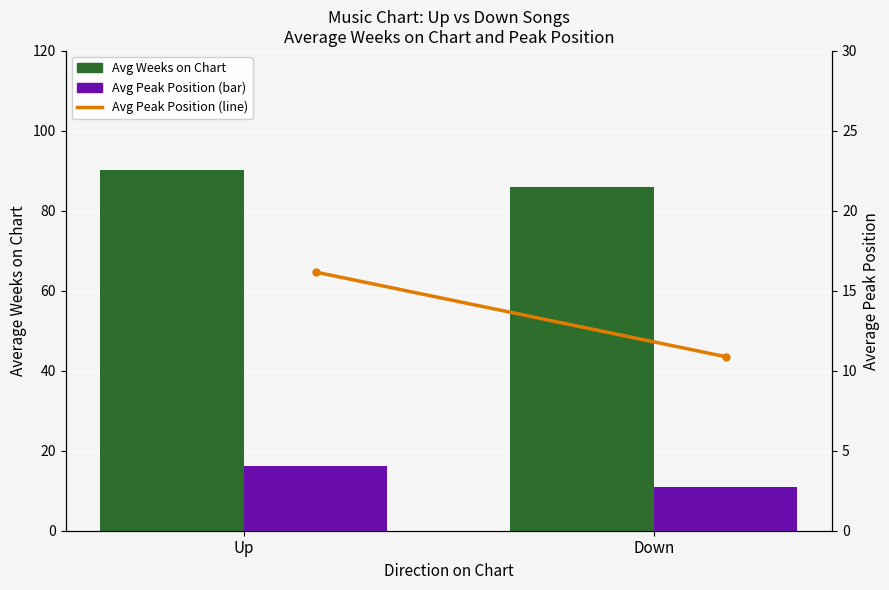

Reading right to left, extract all data points from this chart.

Avg Weeks on Chart: 86.1	90.2
Avg Peak Position: 10.9	16.2
Avg Peak Position (line): 10.9	16.2